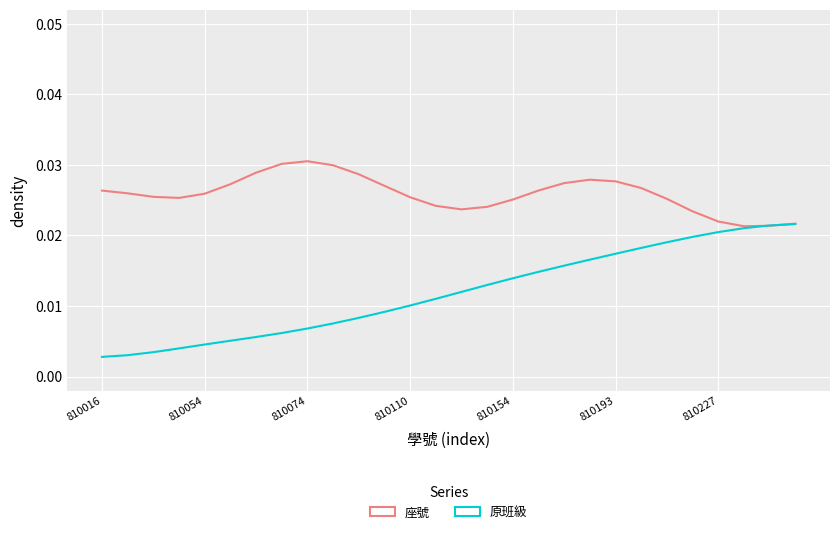

List the series in order of their overall mean, highest first.

座號, 原班級